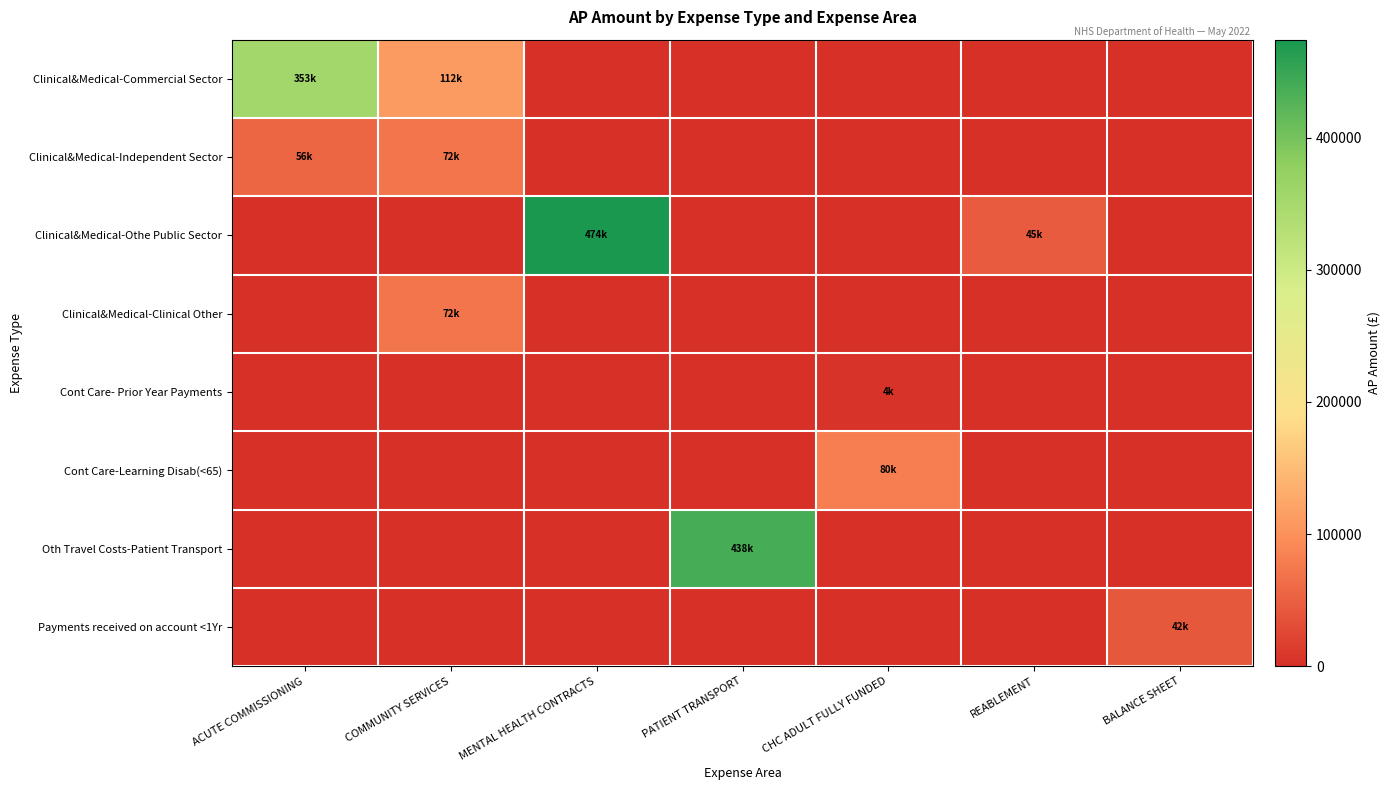

How many data points does each series have?

7